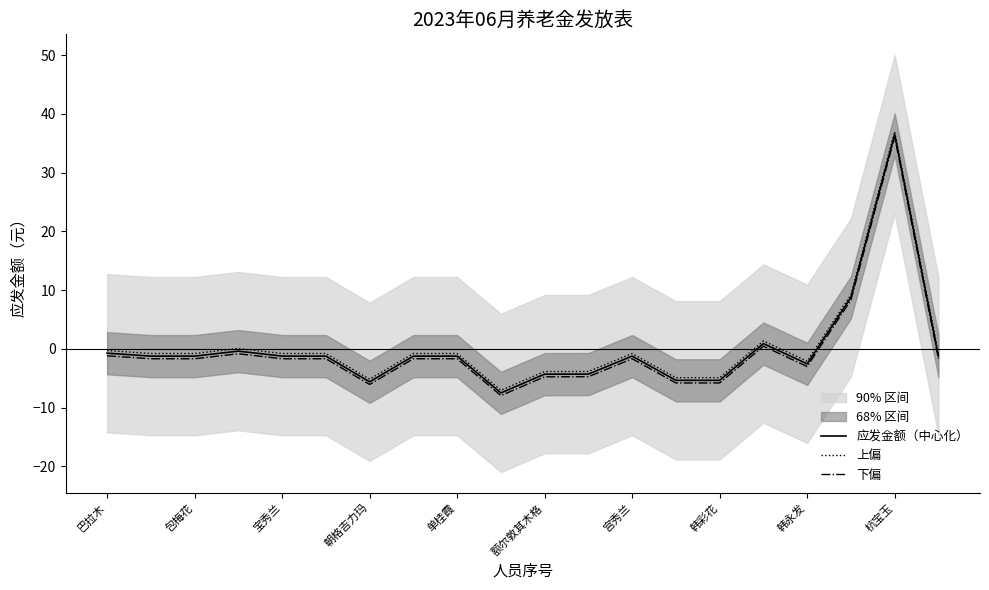

Reading left to right, what are all the values shown in this chart?

应发金额（中心化）: -0.7	-1.2	-1.2	-0.4	-1.2	-1.2	-5.6	-1.2	-1.2	-7.5	-4.3	-4.3	-1.2	-5.4	-5.4	0.9	-2.6	8.8	36.5	-1.2
上偏: -0.3	-0.8	-0.8	0.1	-0.8	-0.8	-5.2	-0.8	-0.8	-7.1	-3.9	-3.9	-0.8	-4.9	-4.9	1.3	-2.1	9.2	37.0	-0.8
下偏: -1.2	-1.7	-1.7	-0.8	-1.7	-1.7	-6.1	-1.7	-1.7	-8.0	-4.8	-4.8	-1.7	-5.8	-5.8	0.4	-3.0	8.3	36.1	-1.7